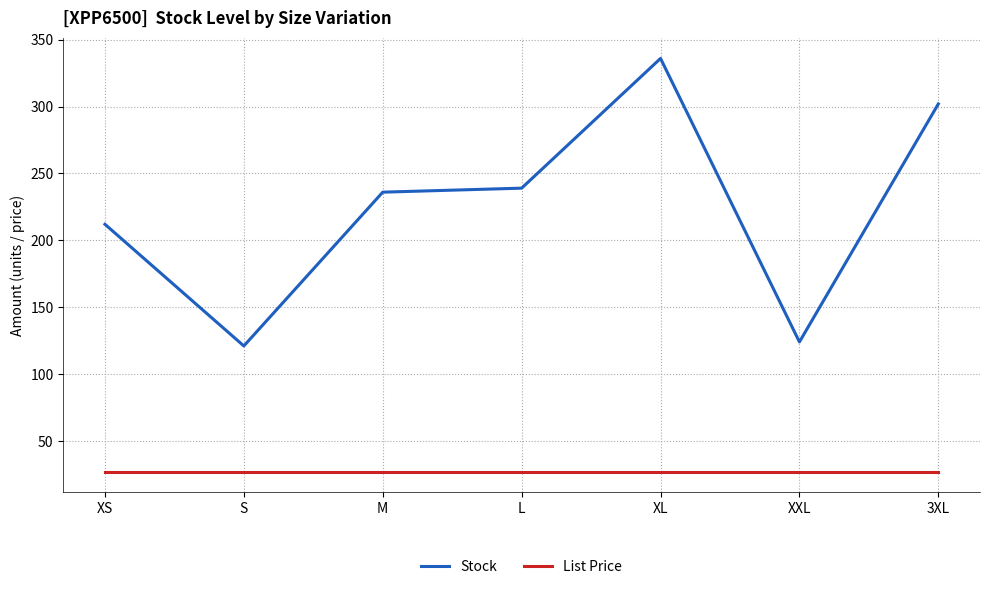

Read the Stock value at XXL.

124.0